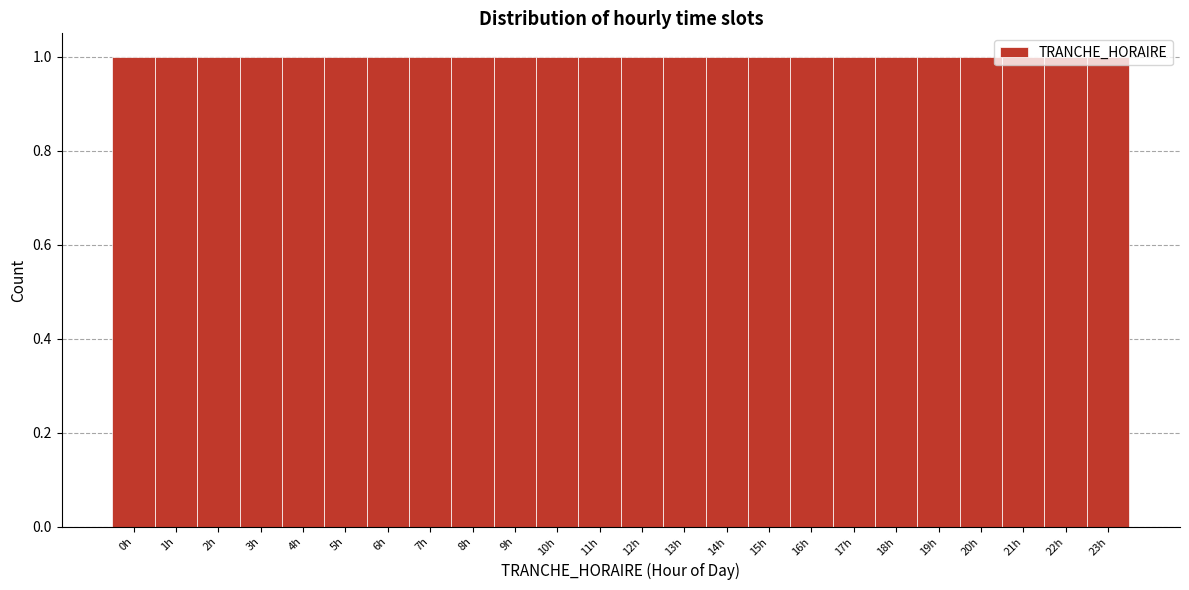

How tall is the bar that spans 6.5 to 7.5 on the x-axis? The values are not printed on the chart, so give them approximately, as read against the axis.

1